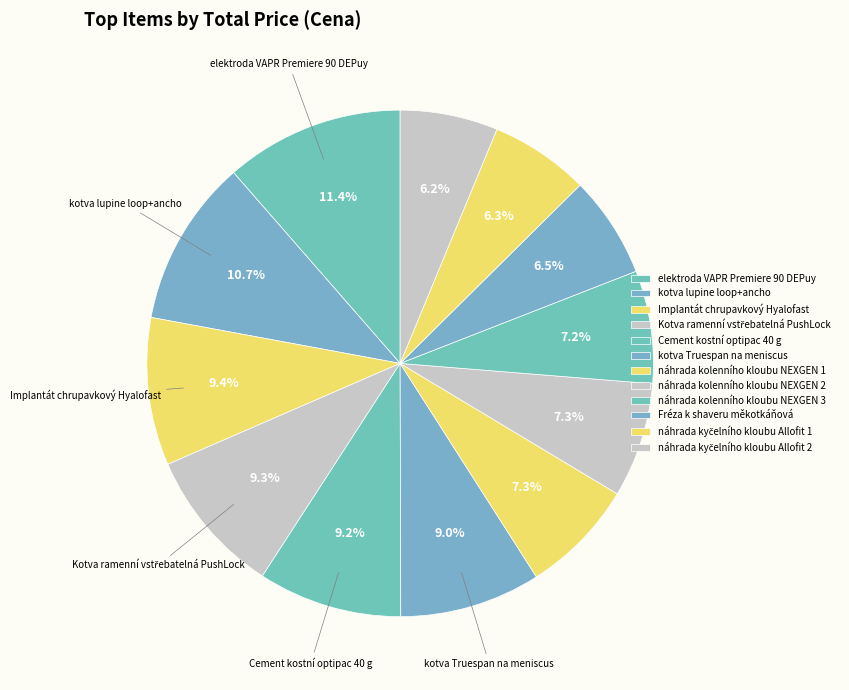

How many segments does this pie chart have?

12